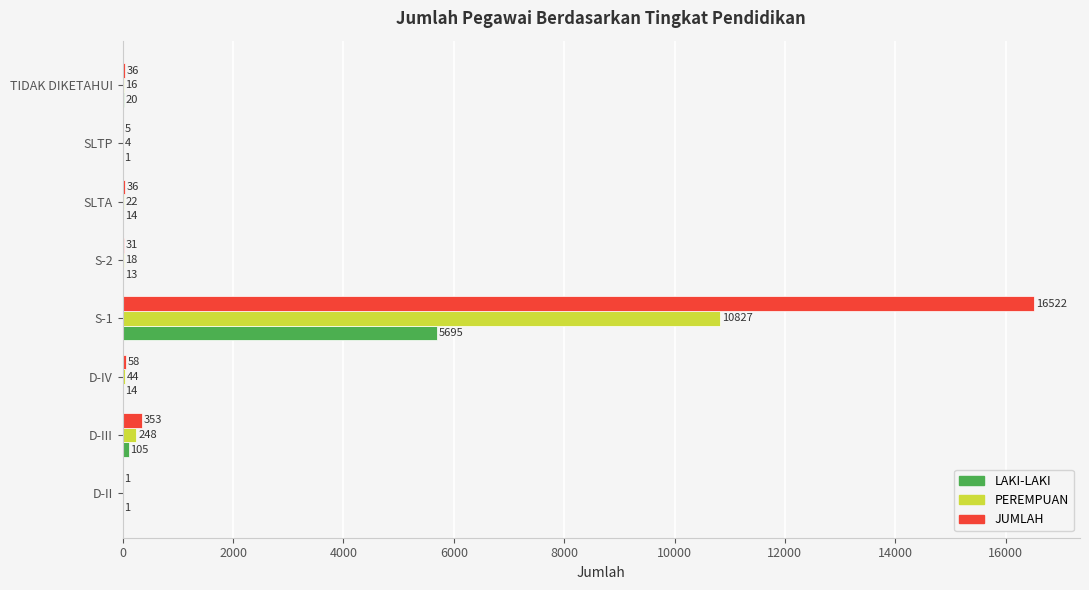

Which series changed the most between D-II and S-1?

JUMLAH